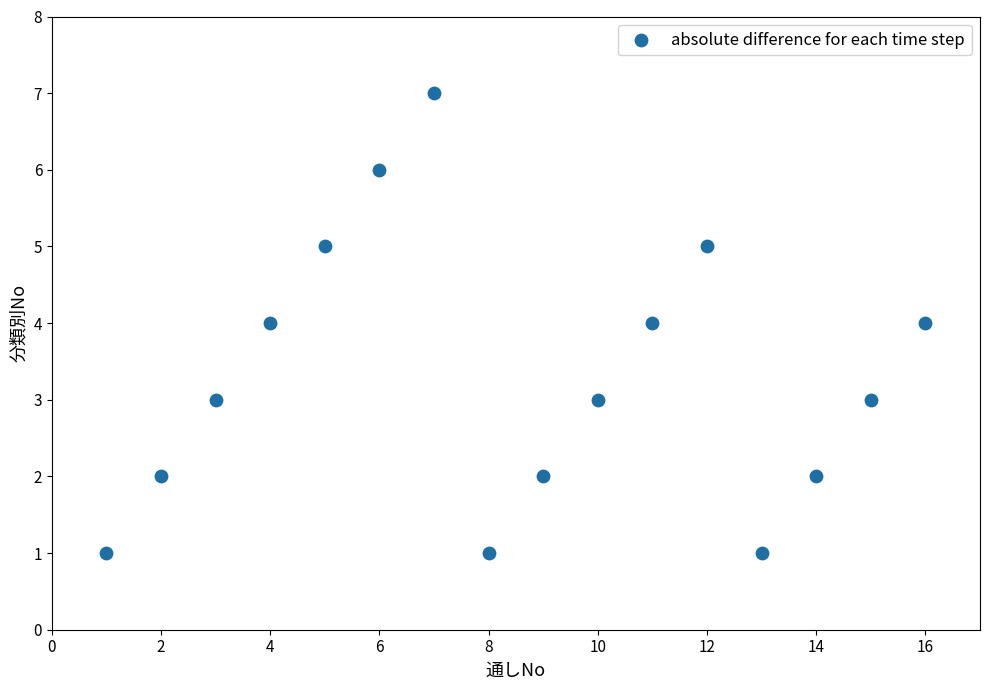

What is the range of Y values (max minus min)?

6